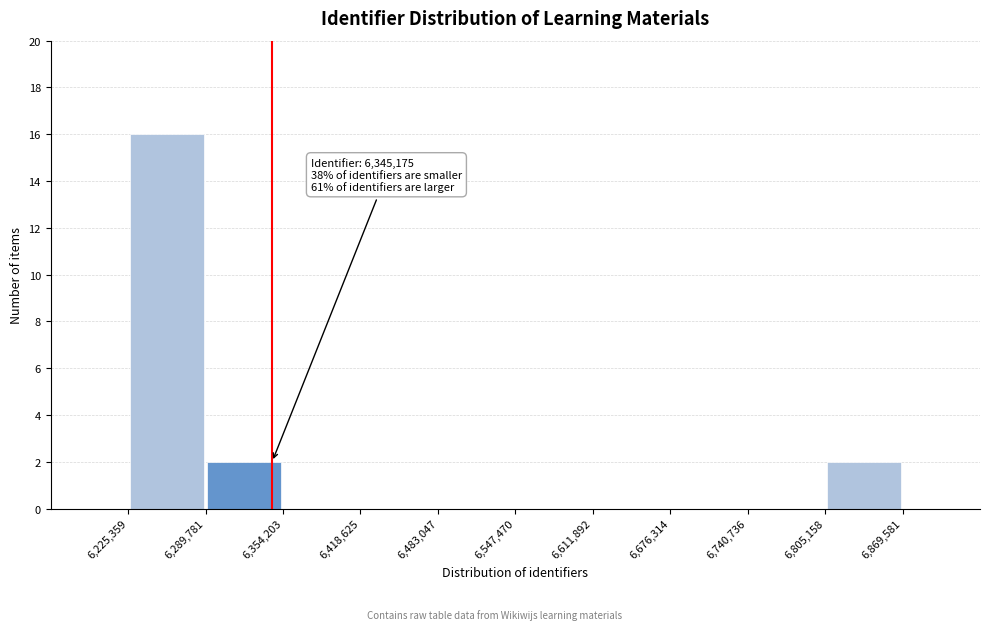

Which range on the x-axis has the tallest bar?

6,225,359 to 6,289,781